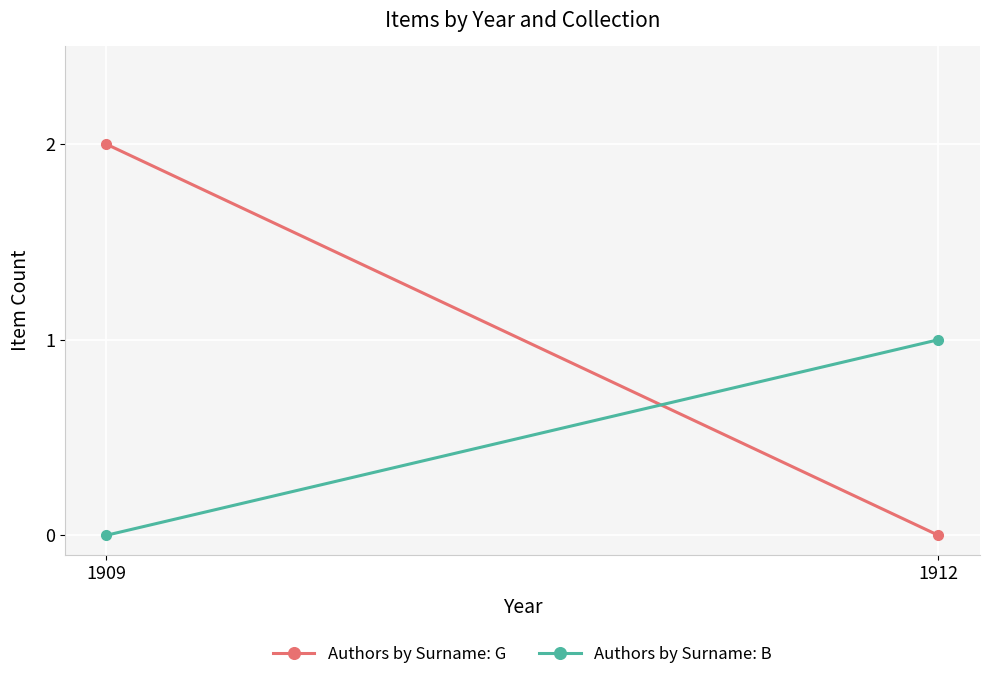

Reading left to right, transcribe all the data shown in this chart.

Authors by Surname: G: 1909=2	1912=0
Authors by Surname: B: 1909=0	1912=1